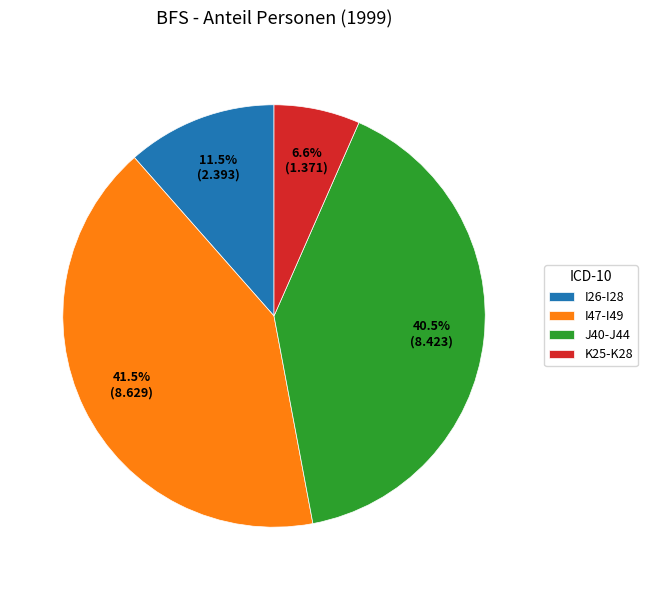

True or false: K25-K28 accounts for 7% of the total.

True